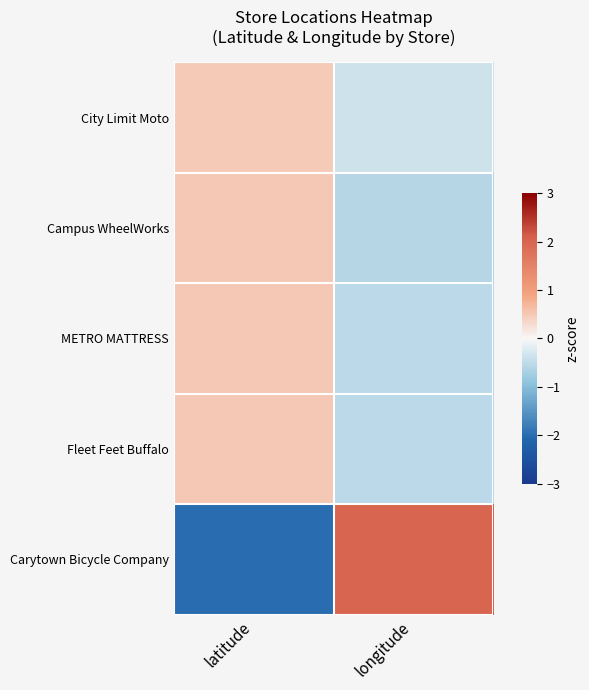

Reading left to right, extract all data points from this chart.

City Limit Moto: latitude=0.5	longitude=-0.4
Campus WheelWorks: latitude=0.5	longitude=-0.6
METRO MATTRESS: latitude=0.5	longitude=-0.5
Fleet Feet Buffalo: latitude=0.5	longitude=-0.5
Carytown Bicycle Company: latitude=-2.0	longitude=2.0